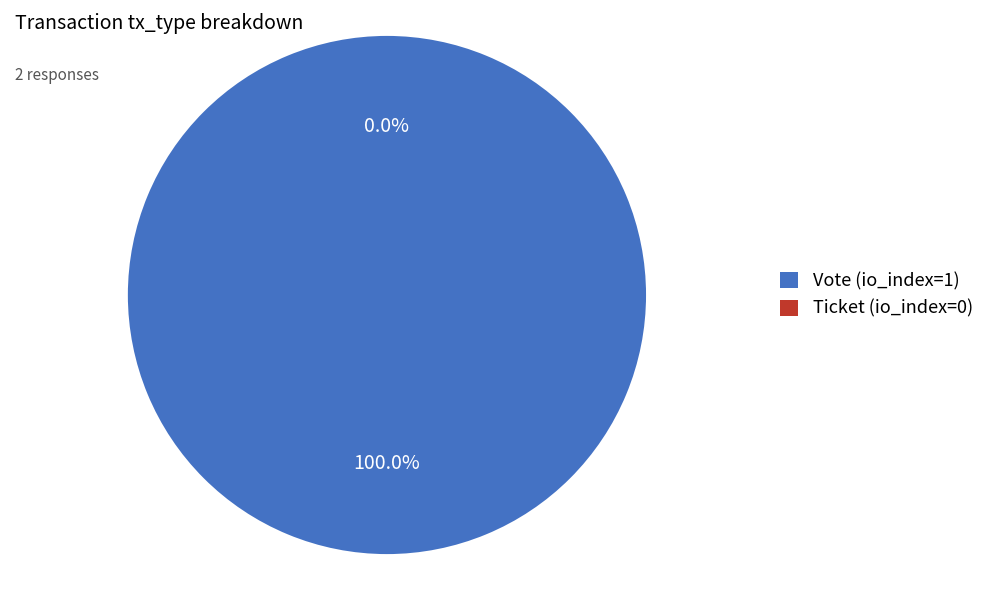

Does Vote (io_index=1) represent more than half of the total?

Yes